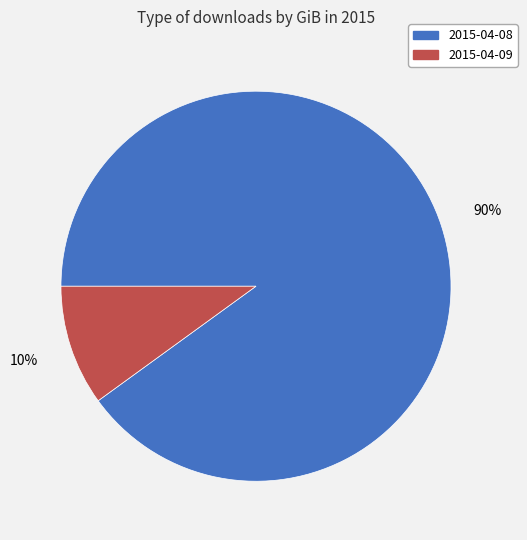

To the nearest percent, what percentage of the pie is 2015-04-08?

90%